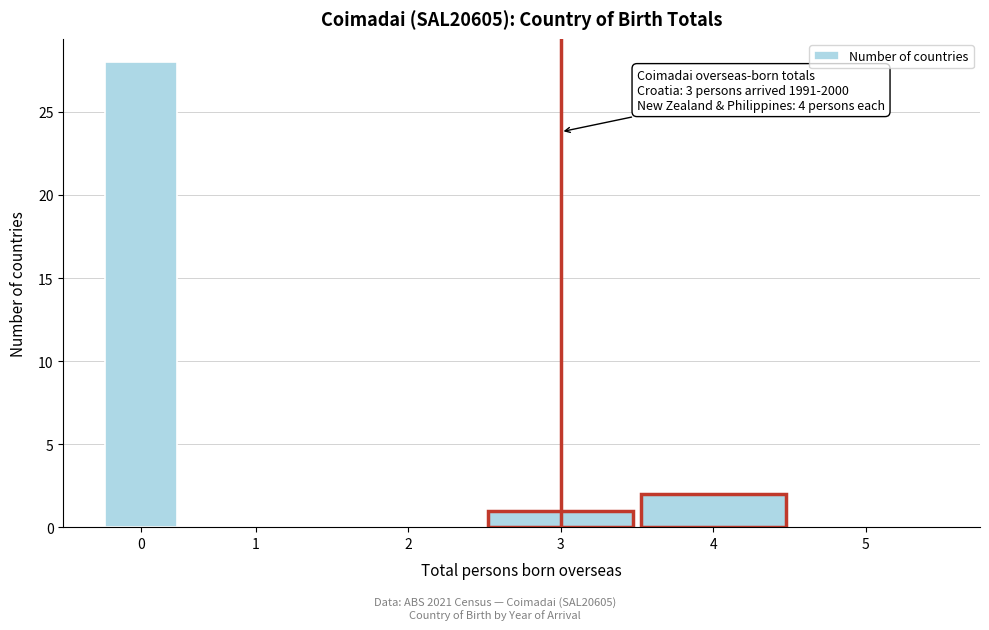

Reading left to right, transcribe all the data shown in this chart.

0=28	1=0	2=0	3=1	4=2	5=0